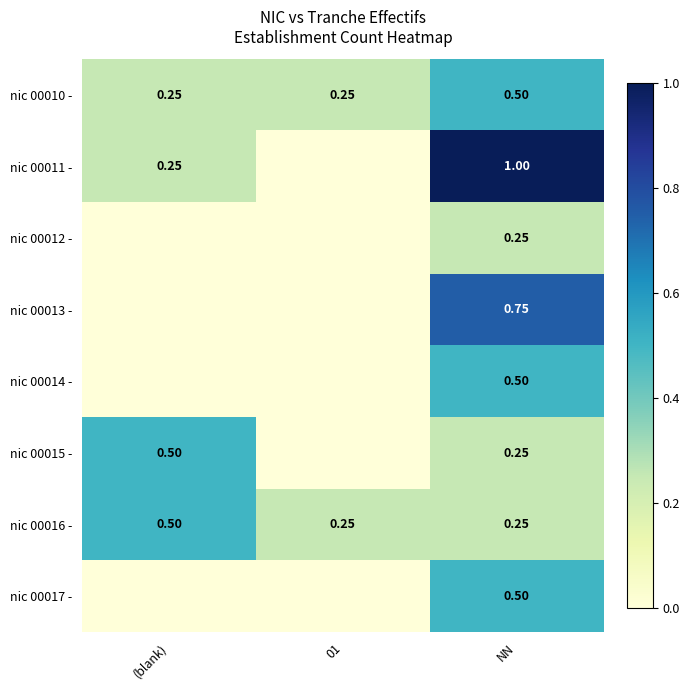

Is the value of nic 00010 - at (blank) greater than the value of nic 00016 - at (blank)?

No